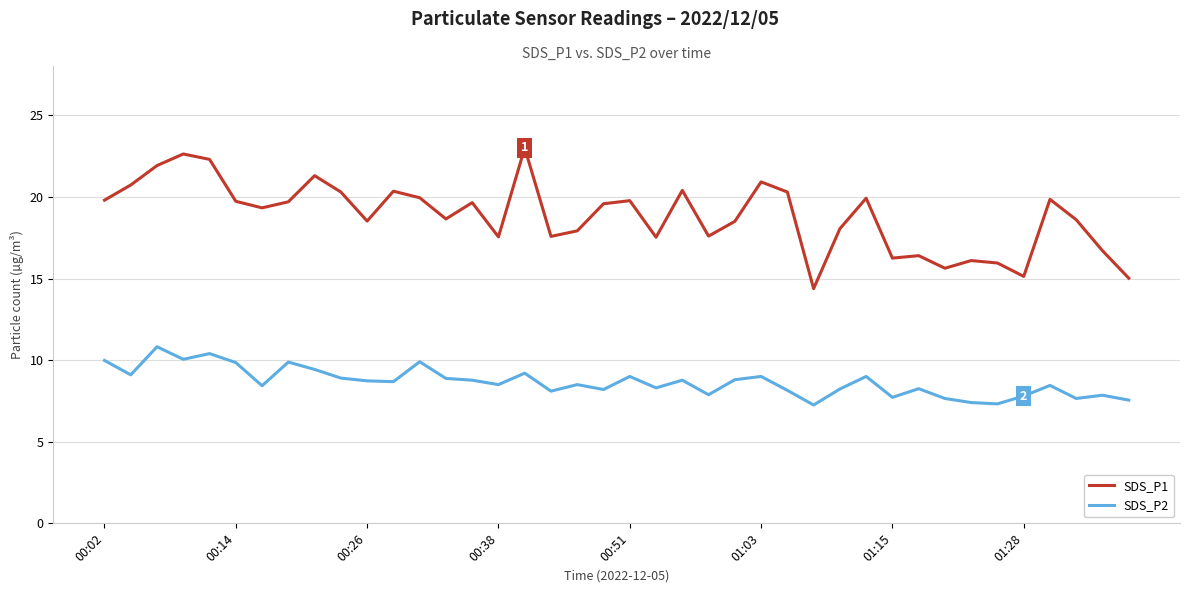

True or false: SDS_P1 and SDS_P2 cross at least once.

False